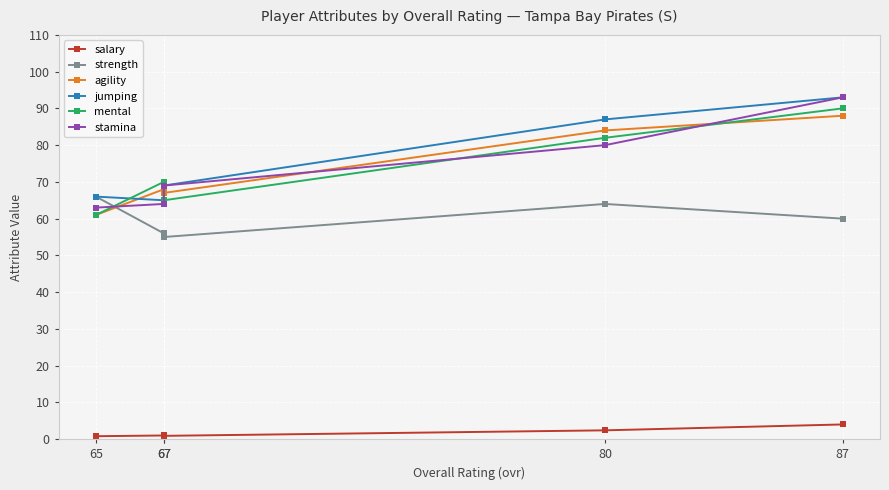

What is the difference between the highest and lowest values at 67?

69.0